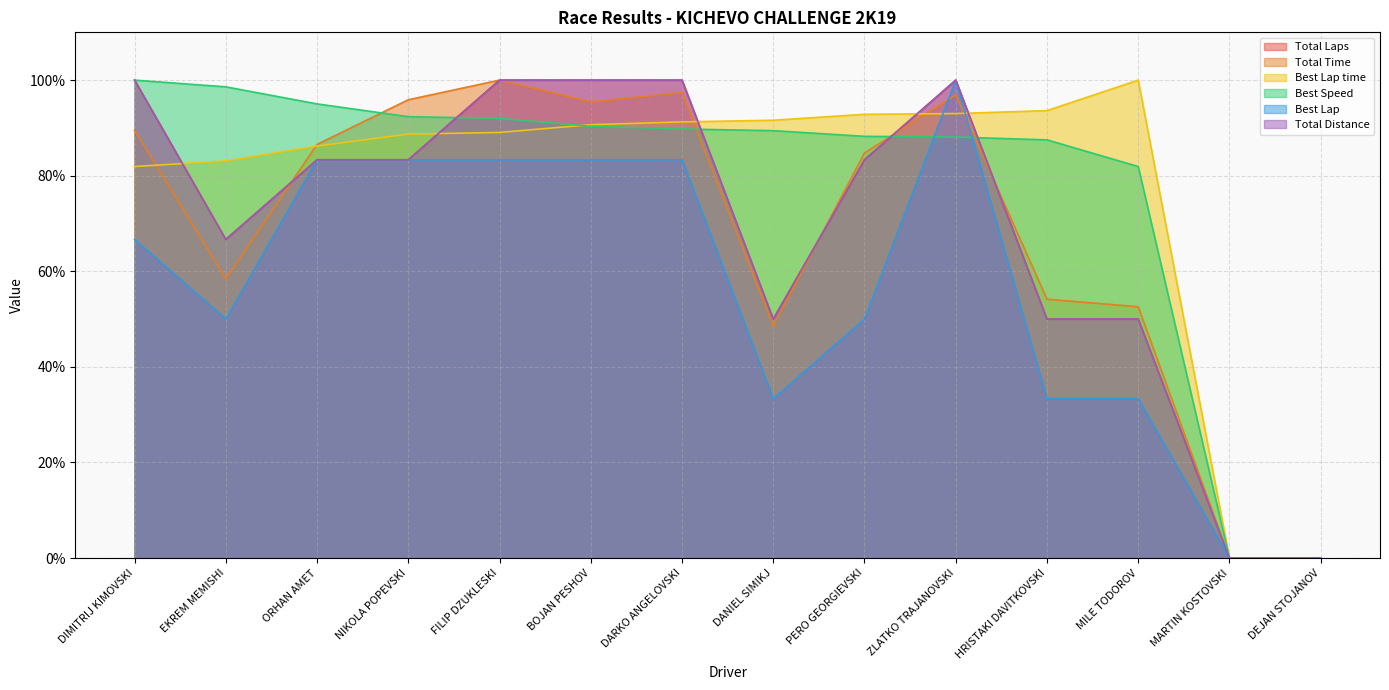

At EKREM MEMISHI, list the series in order from smallest to largest.

Best Lap, Total Time, Total Laps, Total Distance, Best Lap time, Best Speed